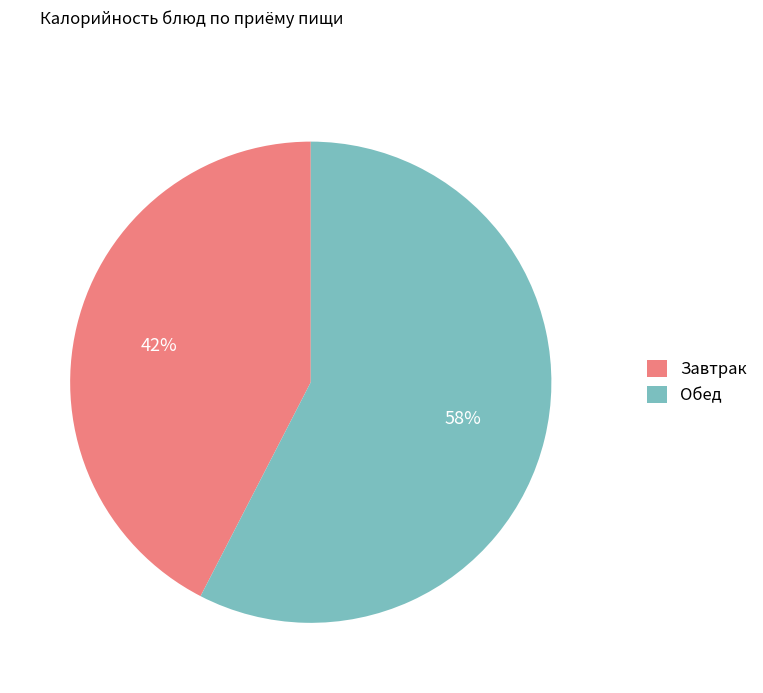

Count the number of slices in the pie.

2